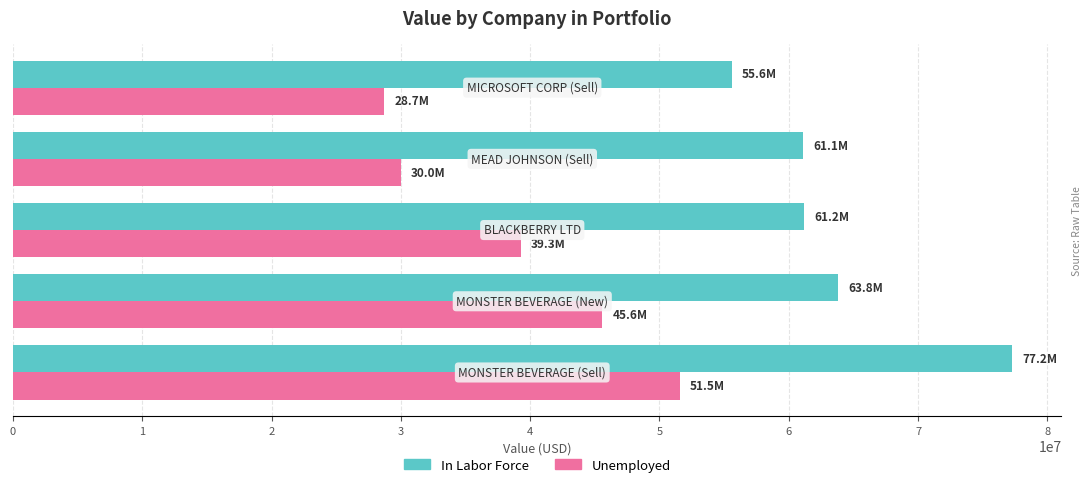

What is the average value of the Unemployed series?

39010200